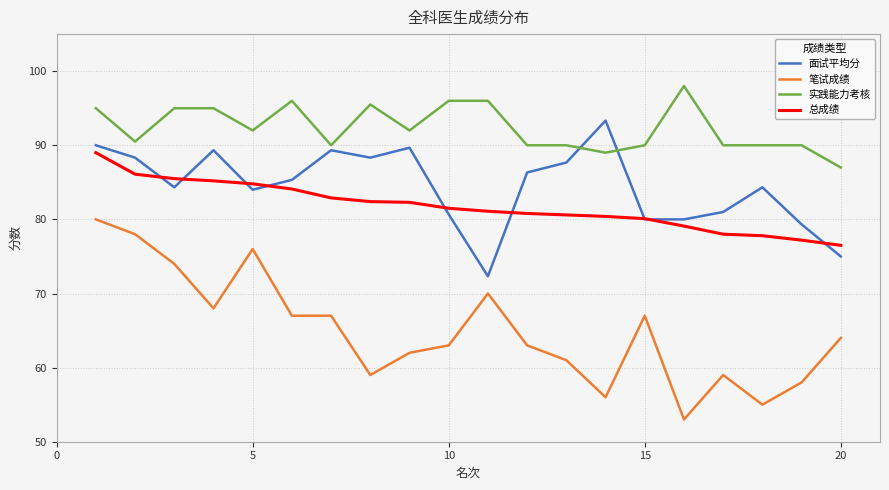

What are all the series names shown in the legend?

面试平均分, 笔试成绩, 实践能力考核, 总成绩